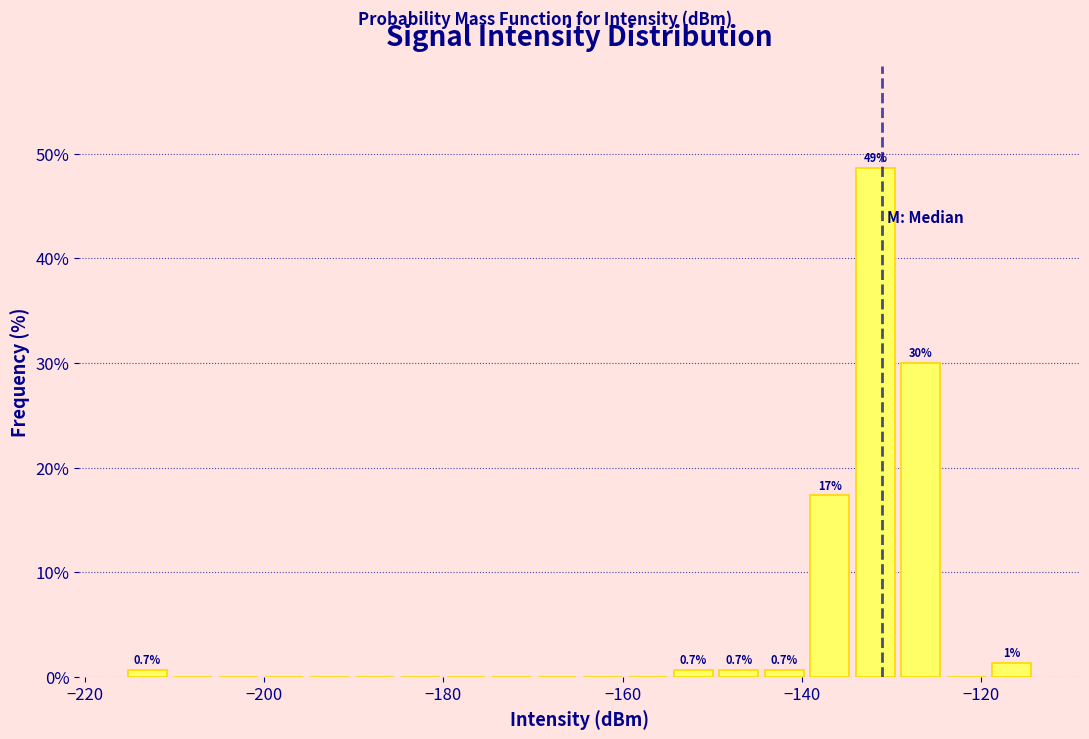

Read against the x-axis, roughly where is the centre of the tallest bar?

-132